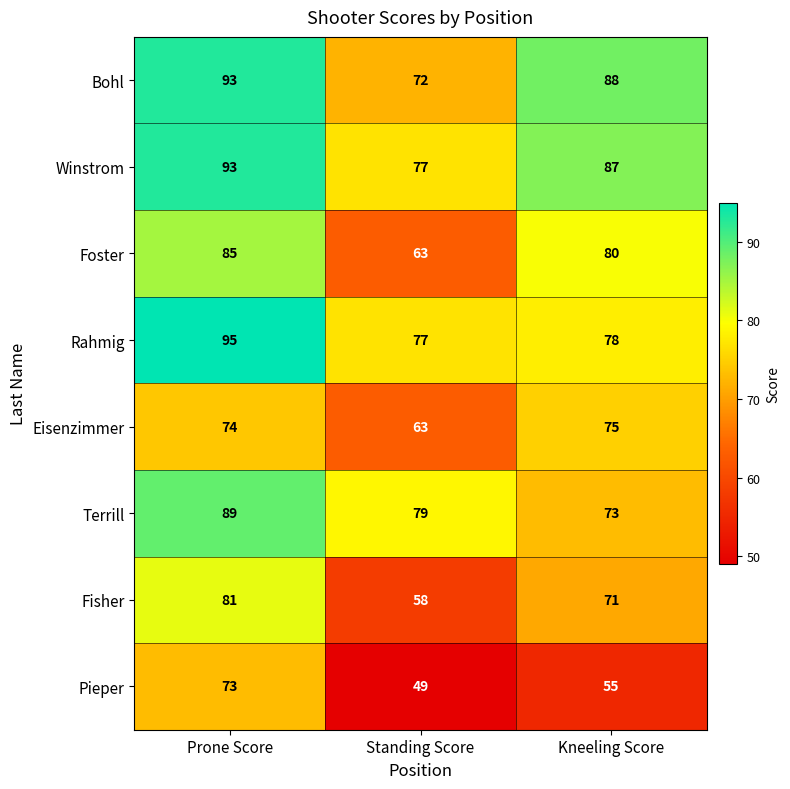

What is the sum of the Foster values at Kneeling Score and Prone Score?

165